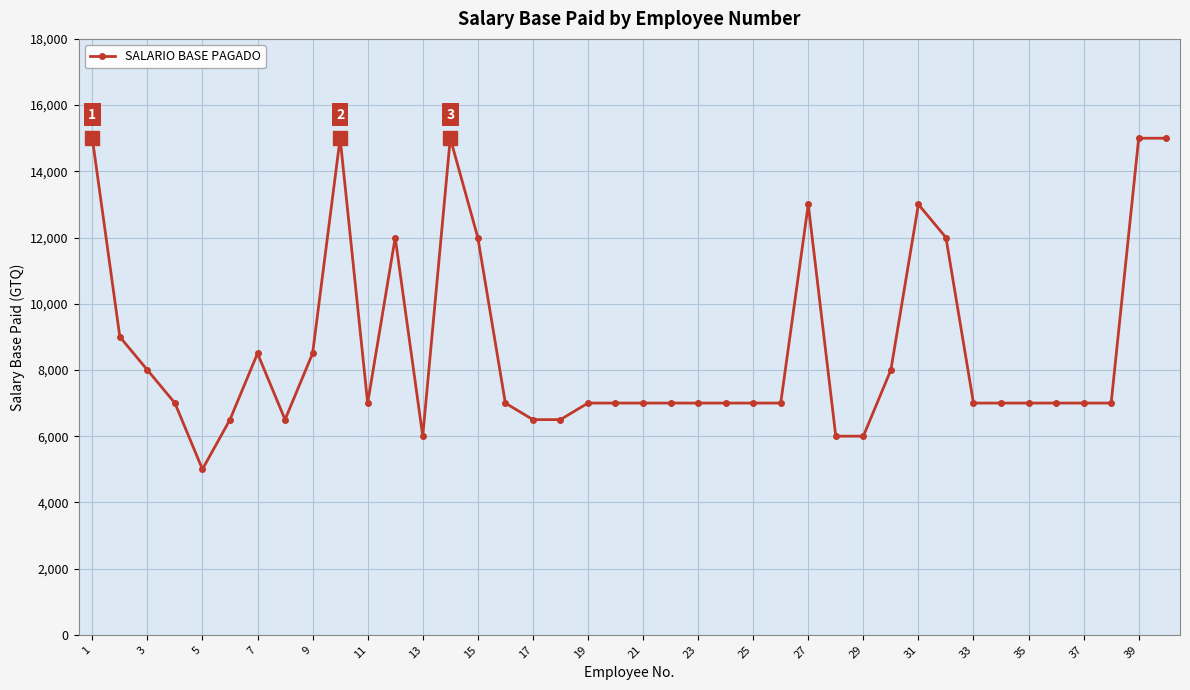

How many values are below 7000?

8